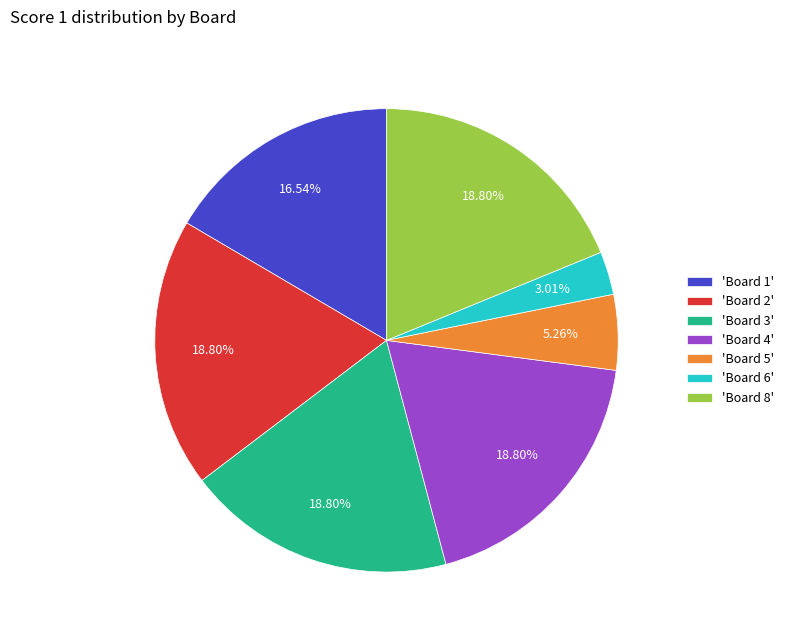

Is the sum of 'Board 1' and 'Board 4' greater than half?

No